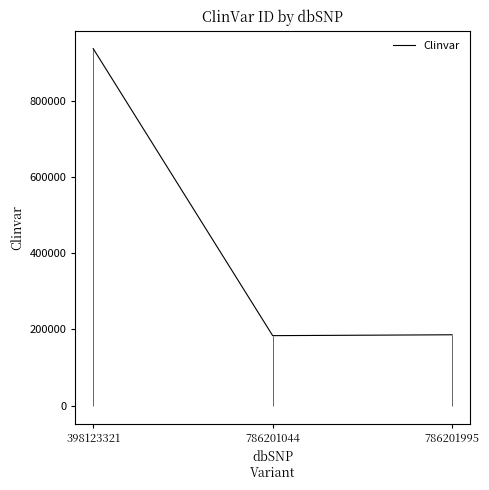

What is the difference between the values at 398123321 and 786201995?

750715